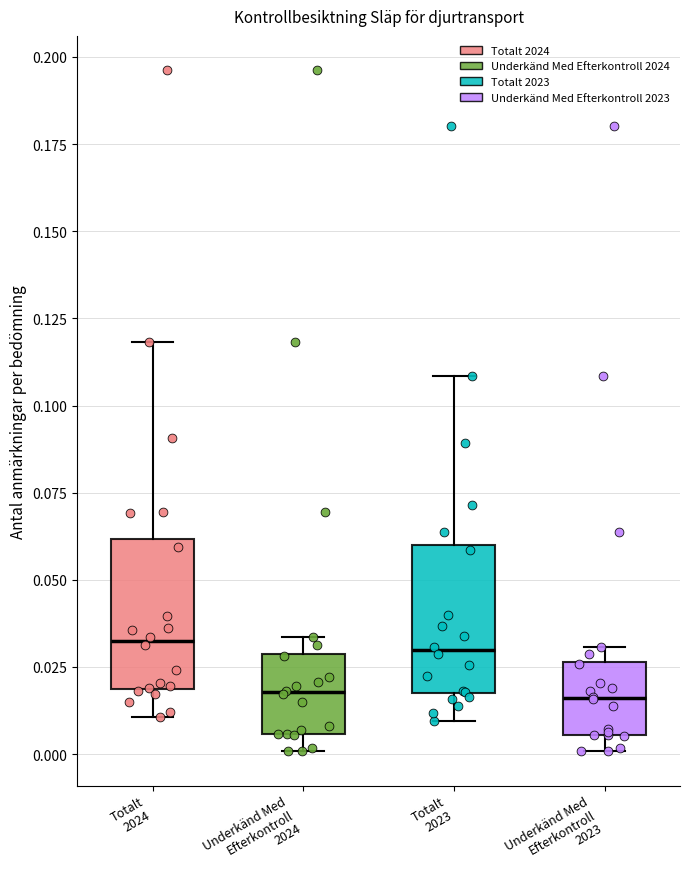

Where is the lower edge of the box for Underkänd Med Efterkontroll 2023 on the y-axis? The values are not printed on the chart, so give them approximately, as read against the axis.

0.005